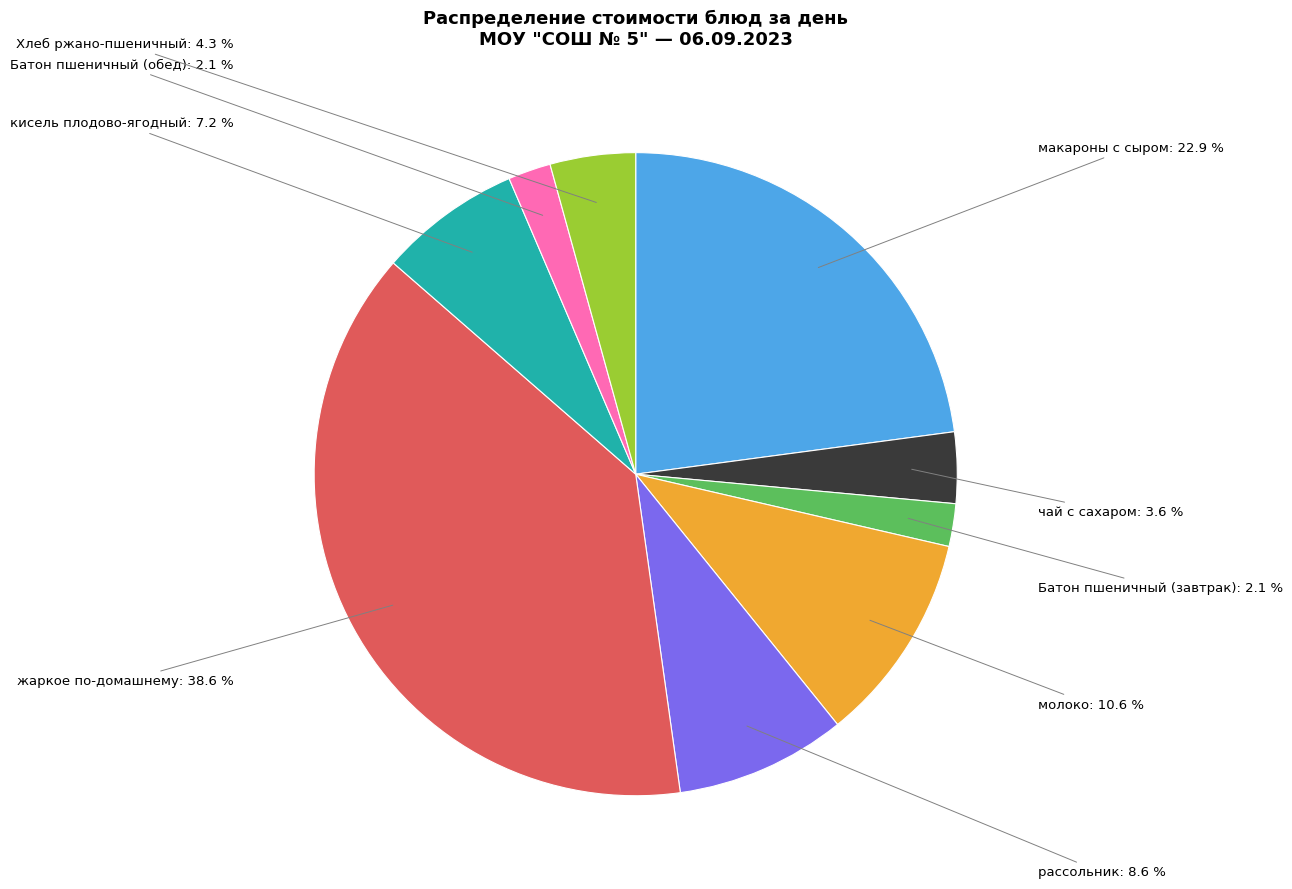

Between Батон пшеничный (обед) and рассольник, which is larger?

рассольник